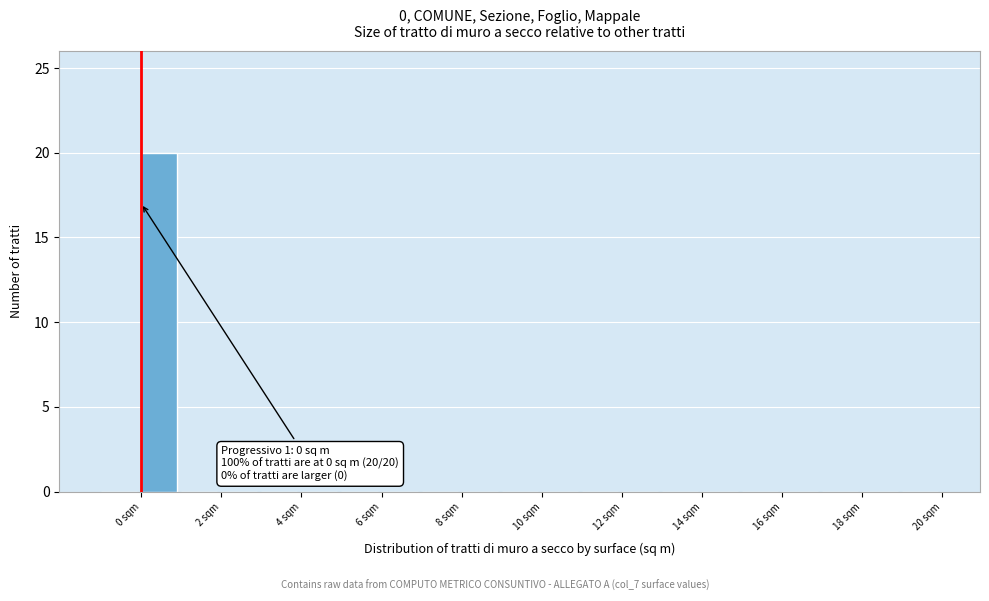

Over which range of the x-axis is the bar tallest?

0 to 1